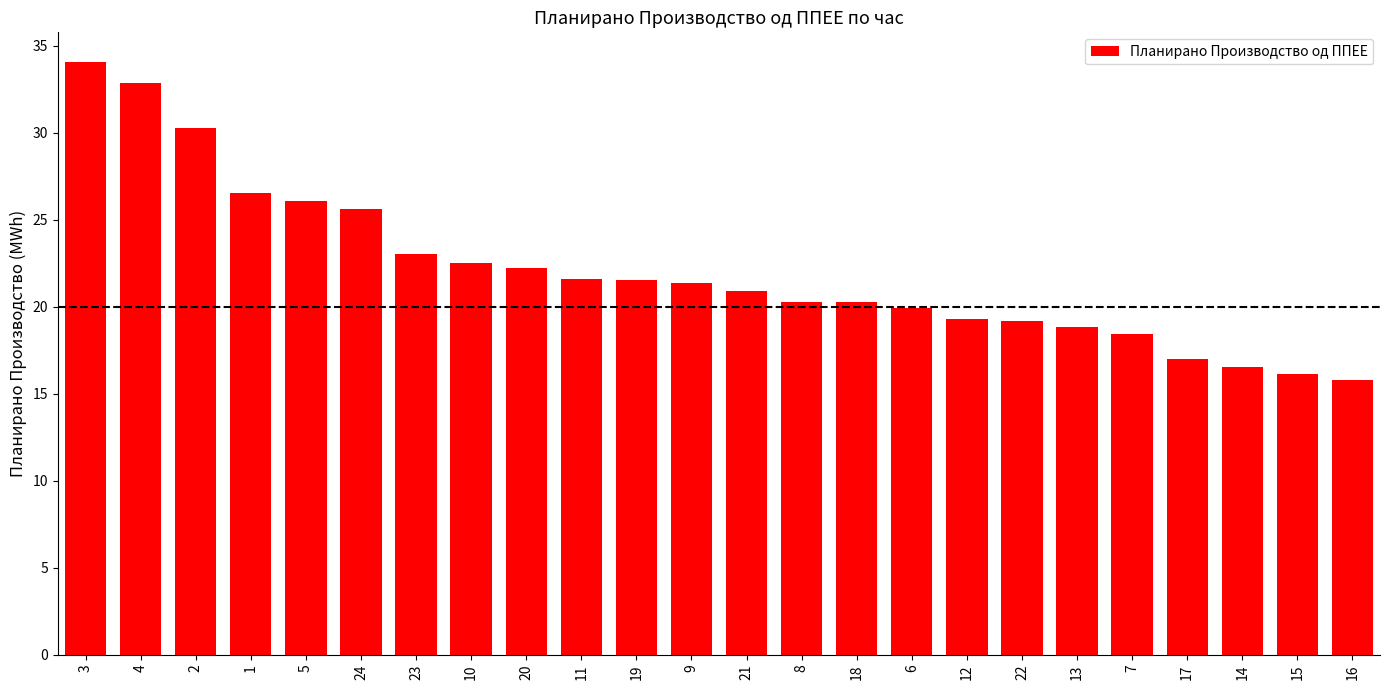

Where is the data nearest to the value 24?

23